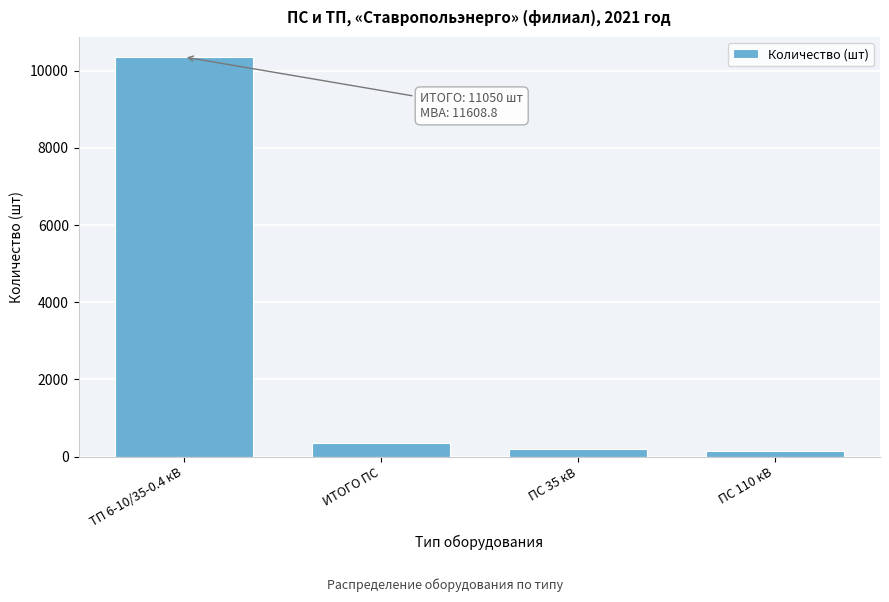

Reading left to right, what are all the values shown in this chart?

ТП 6-10/35-0.4 кВ=10356	ИТОГО ПС=347	ПС 35 кВ=210	ПС 110 кВ=137